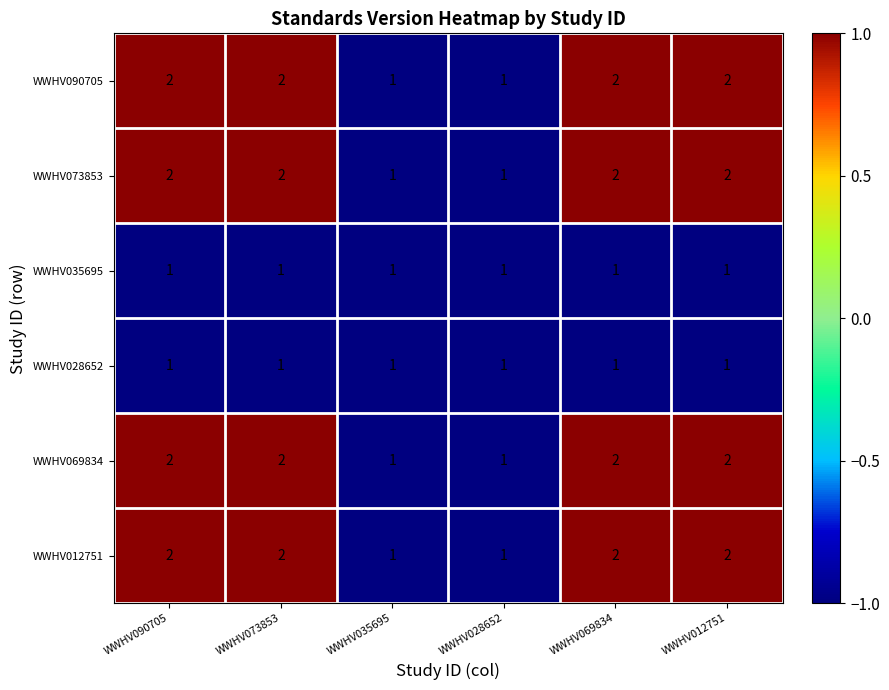

True or false: WWHV035695 has a value of 0 at WWHV069834.

False